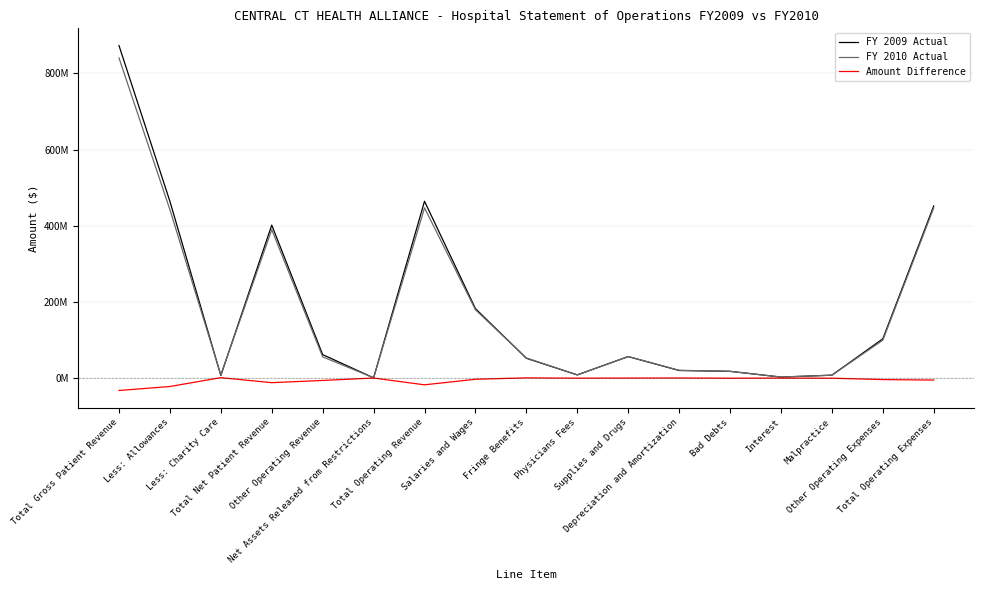

Reading left to right, what are all the values shown in this chart?

FY 2009 Actual: Total Gross Patient Revenue=872997957	Less: Allowances=464208015	Less: Charity Care=7075484	Total Net Patient Revenue=401714458	Other Operating Revenue=61829100	Net Assets Released from Restrictions=808135	Total Operating Revenue=464351693	Salaries and Wages=182546637	Fringe Benefits=52211393	Physicians Fees=8591910	Supplies and Drugs=56574526	Depreciation and Amortization=20163043	Bad Debts=17994214	Interest=2819751	Malpractice=7902927	Other Operating Expenses=103346287	Total Operating Expenses=452150688
FY 2010 Actual: Total Gross Patient Revenue=840676112	Less: Allowances=442345826	Less: Charity Care=8420571	Total Net Patient Revenue=389909715	Other Operating Revenue=55840758	Net Assets Released from Restrictions=1168686	Total Operating Revenue=446919159	Salaries and Wages=179619949	Fringe Benefits=53001473	Physicians Fees=8591910	Supplies and Drugs=56898230	Depreciation and Amortization=20667840	Bad Debts=17918331	Interest=3025673	Malpractice=7784175	Other Operating Expenses=99693634	Total Operating Expenses=447201215
Amount Difference: Total Gross Patient Revenue=-32321845	Less: Allowances=-21862189	Less: Charity Care=1345087	Total Net Patient Revenue=-11804743	Other Operating Revenue=-5988342	Net Assets Released from Restrictions=360551	Total Operating Revenue=-17432534	Salaries and Wages=-2926688	Fringe Benefits=790080	Physicians Fees=0	Supplies and Drugs=323704	Depreciation and Amortization=504797	Bad Debts=-75883	Interest=205922	Malpractice=-118752	Other Operating Expenses=-3652653	Total Operating Expenses=-4949473